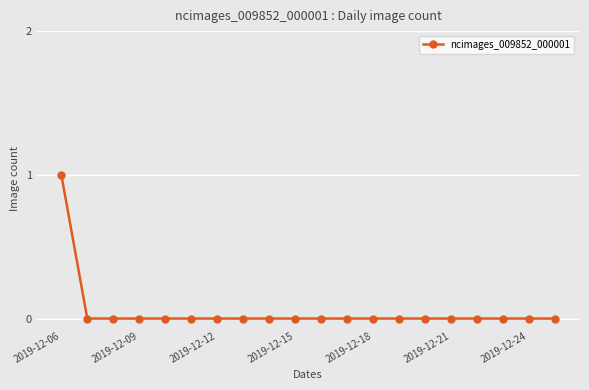

How many data points does each series have?

20